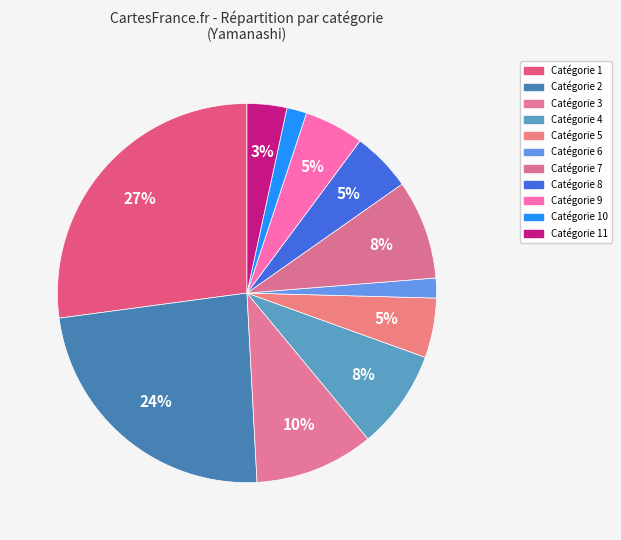

How many slices are in this pie chart?

11